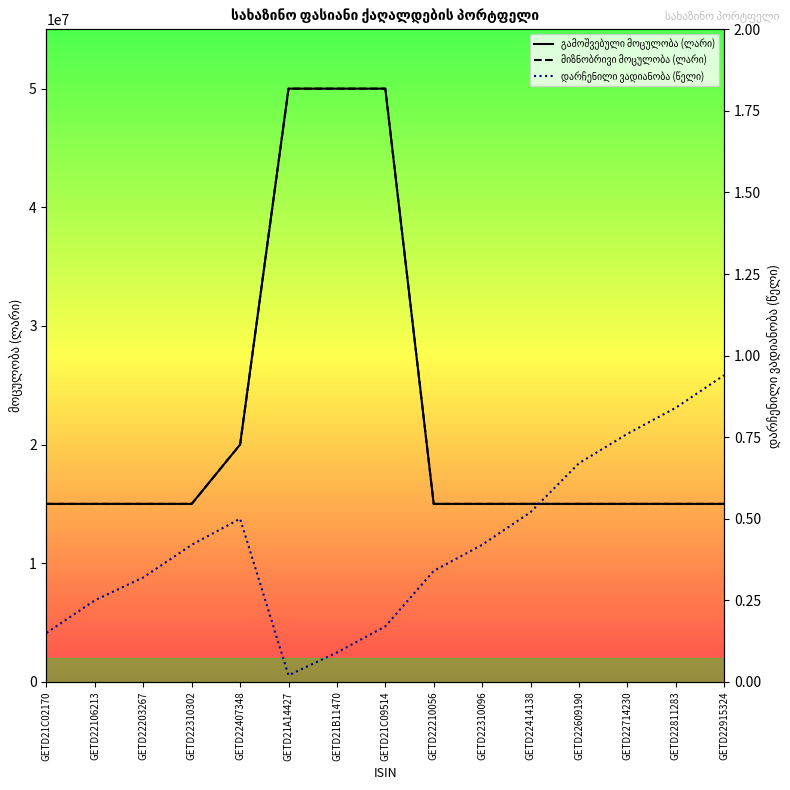

What is the sum of the გამოშვებული მოცულობა (ლარი) values at GETD22210056 and GETD22609190?

30000000.0